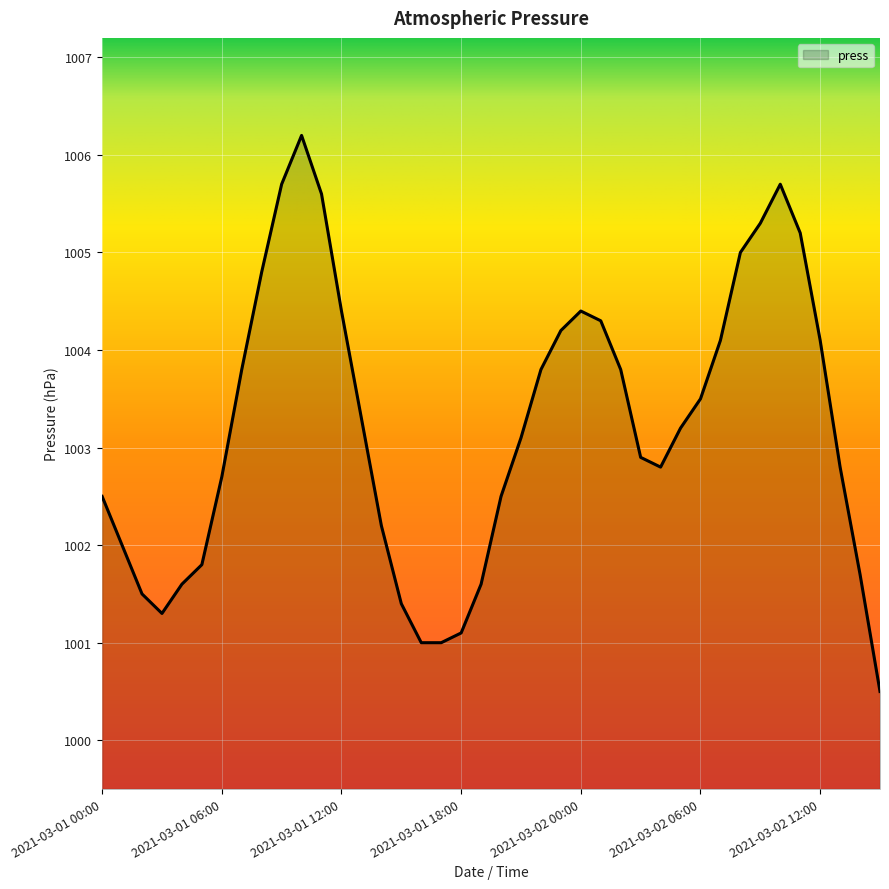

What is the difference between the maximum and minimum values?

5.7